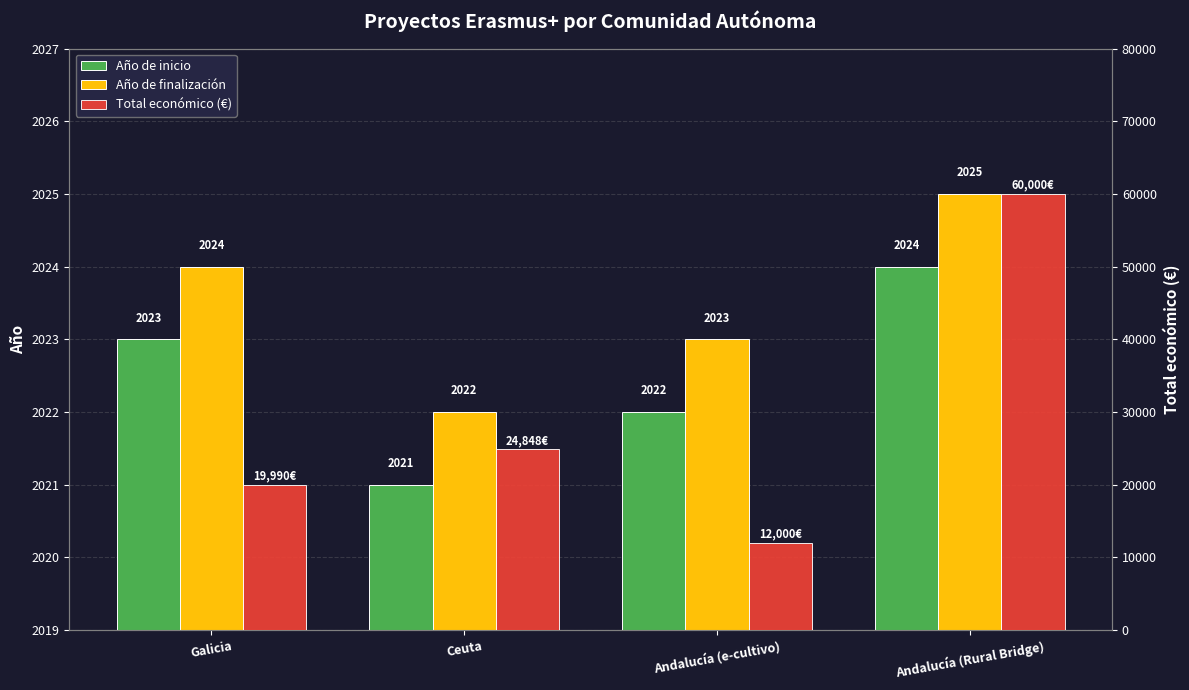

What is the sum of all Año de finalización values?

8094